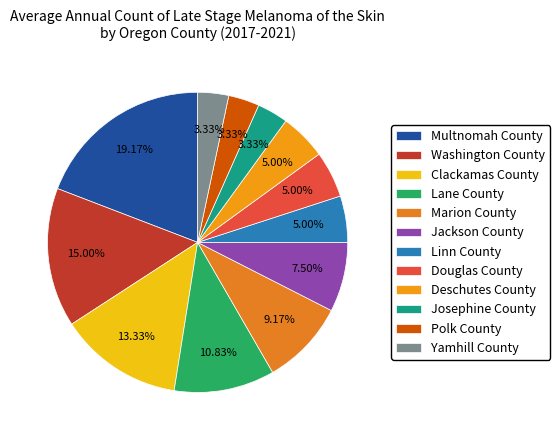

How many segments does this pie chart have?

12